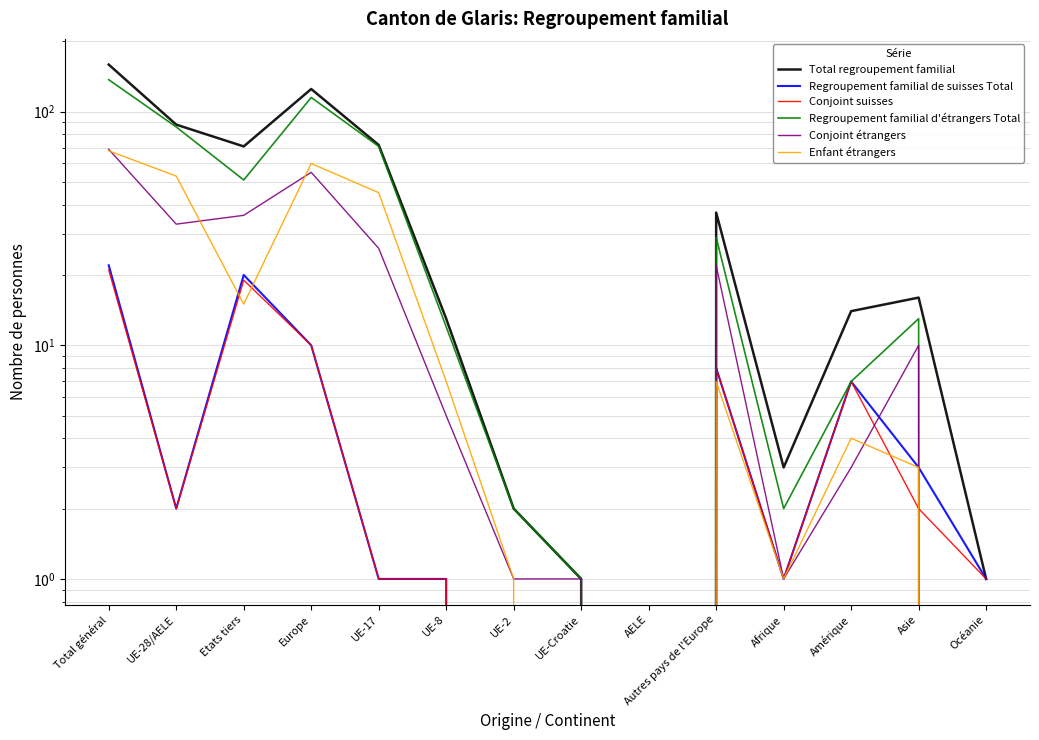

Is it true that Regroupement familial d'étrangers Total equals 2 at Afrique?

True